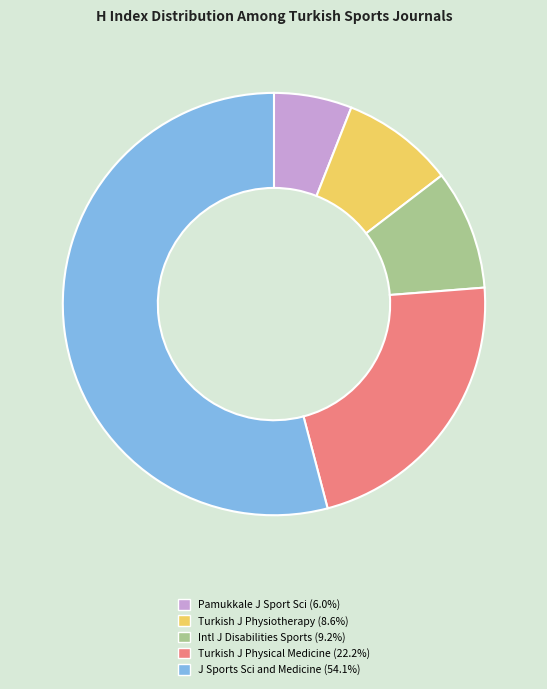

Does any single category account for the majority?

Yes